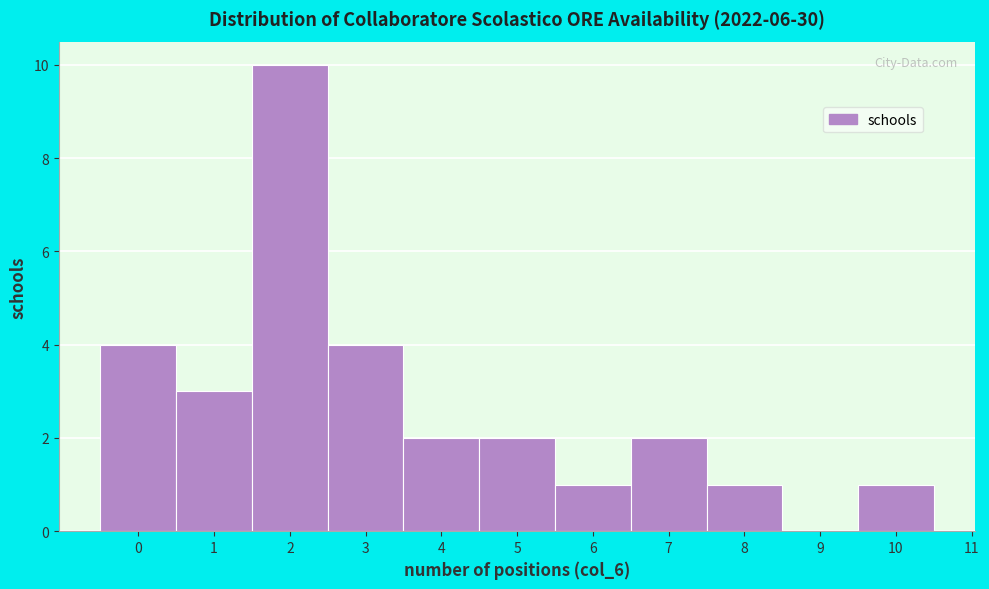

What is the height of the bar covering 3.5 to 4.5 on the x-axis? The values are not printed on the chart, so give them approximately, as read against the axis.

2